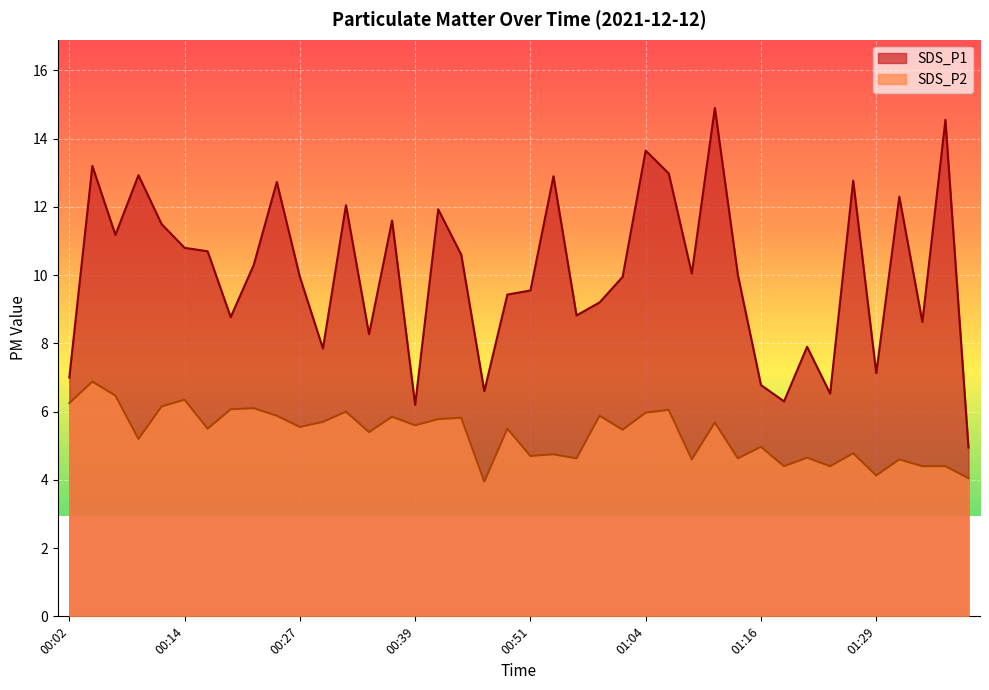

What position from the right is 00:05?

39